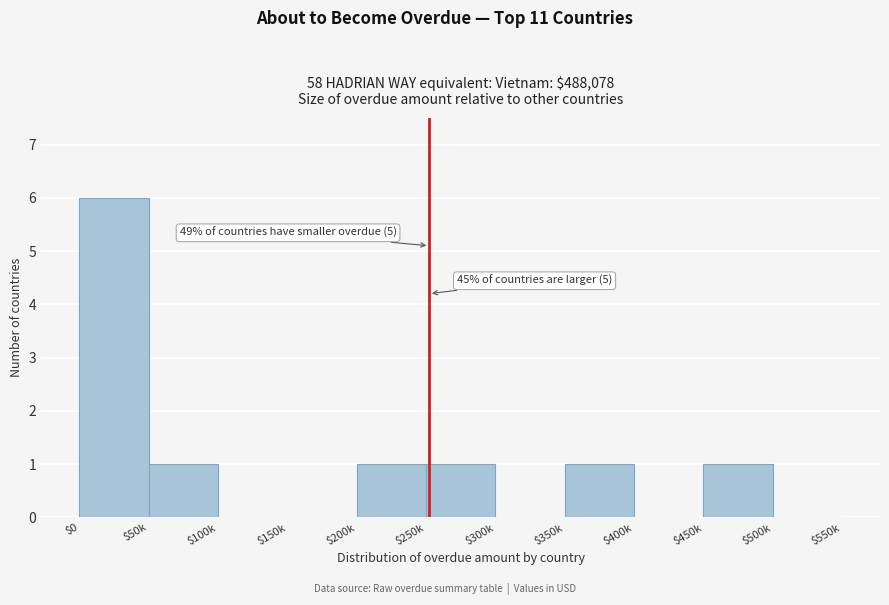

What is the maximum value shown in the chart?

6